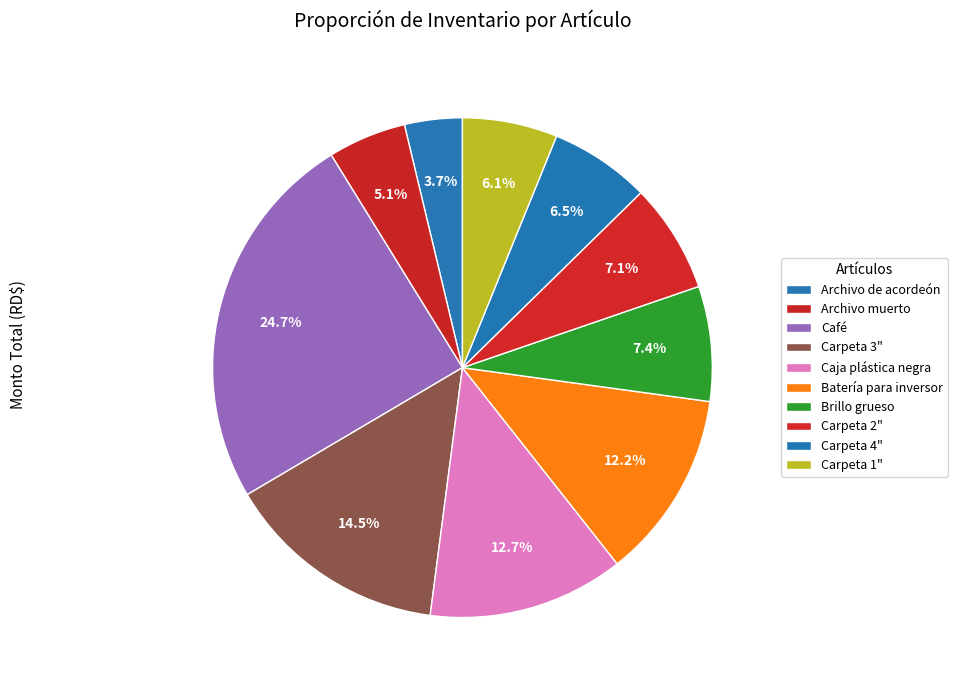

True or false: Carpeta 3" accounts for 7% of the total.

False